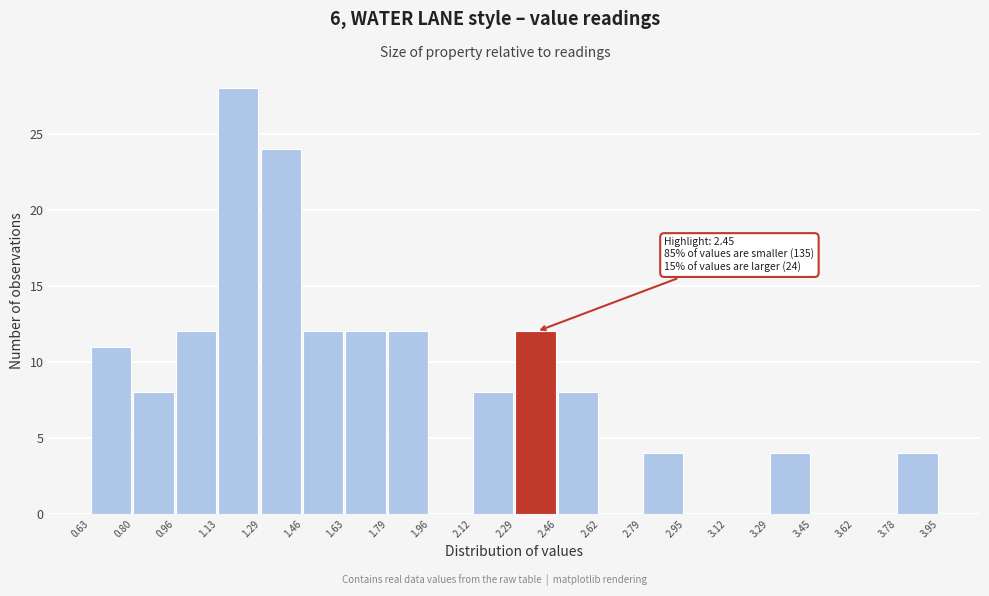

Which range on the x-axis has the tallest bar?

1.13 to 1.29